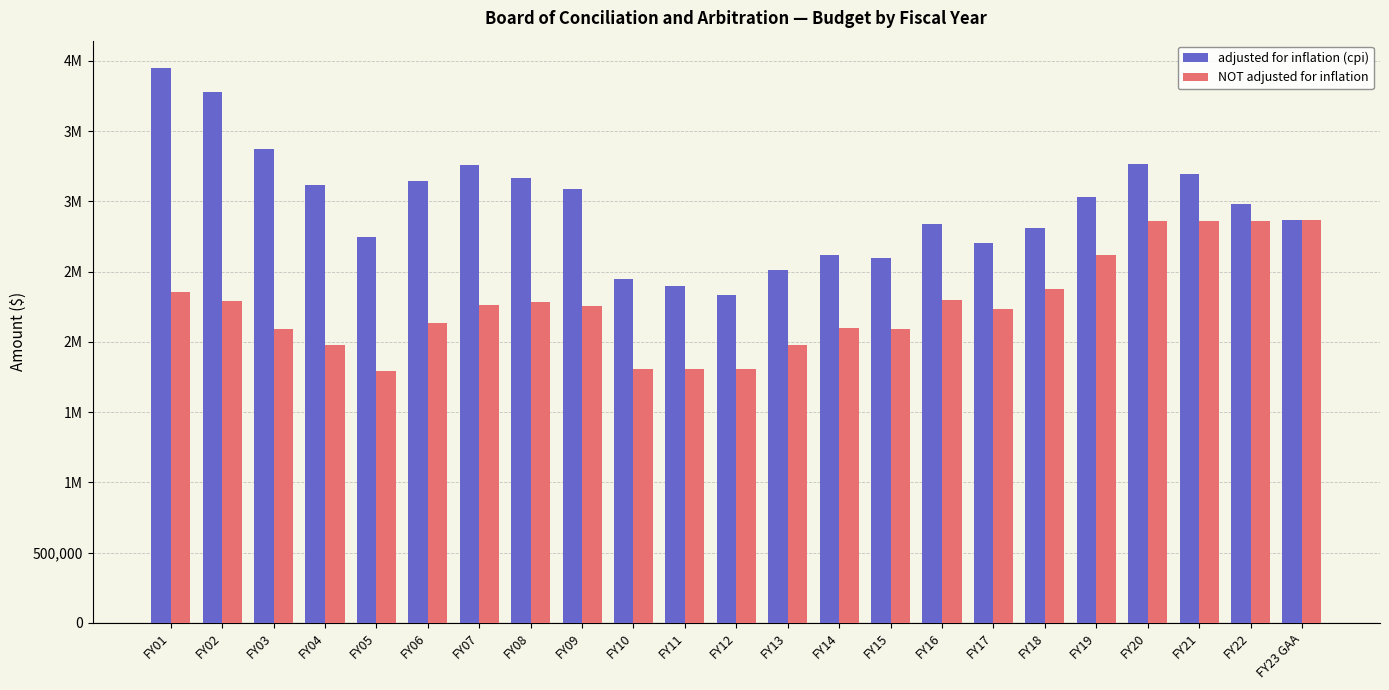

Are the bars horizontal?

No